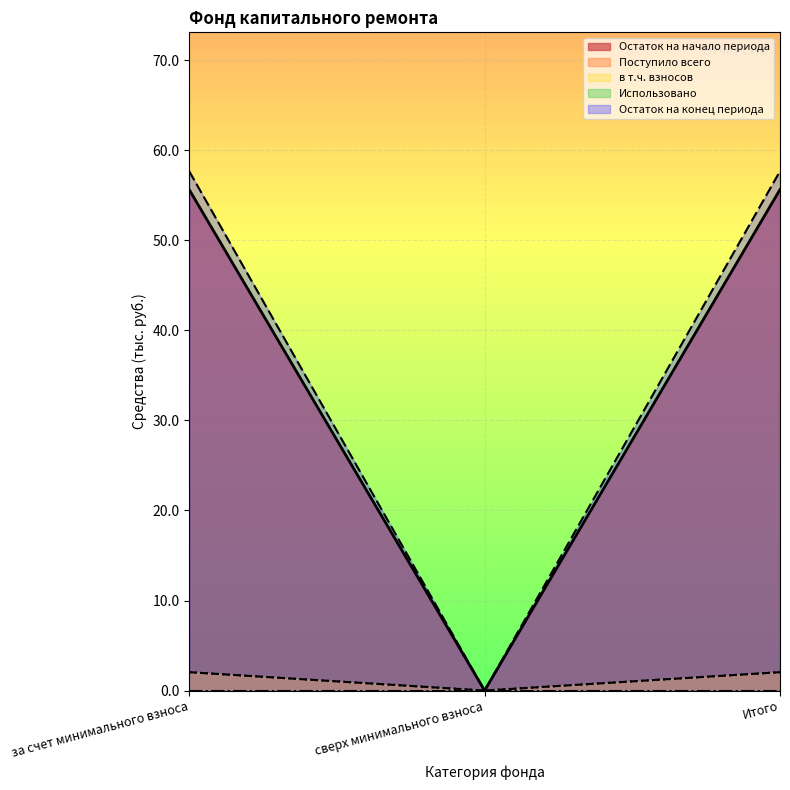

Where does the в т.ч. взносов series first go above 2?

за счет минимального взноса